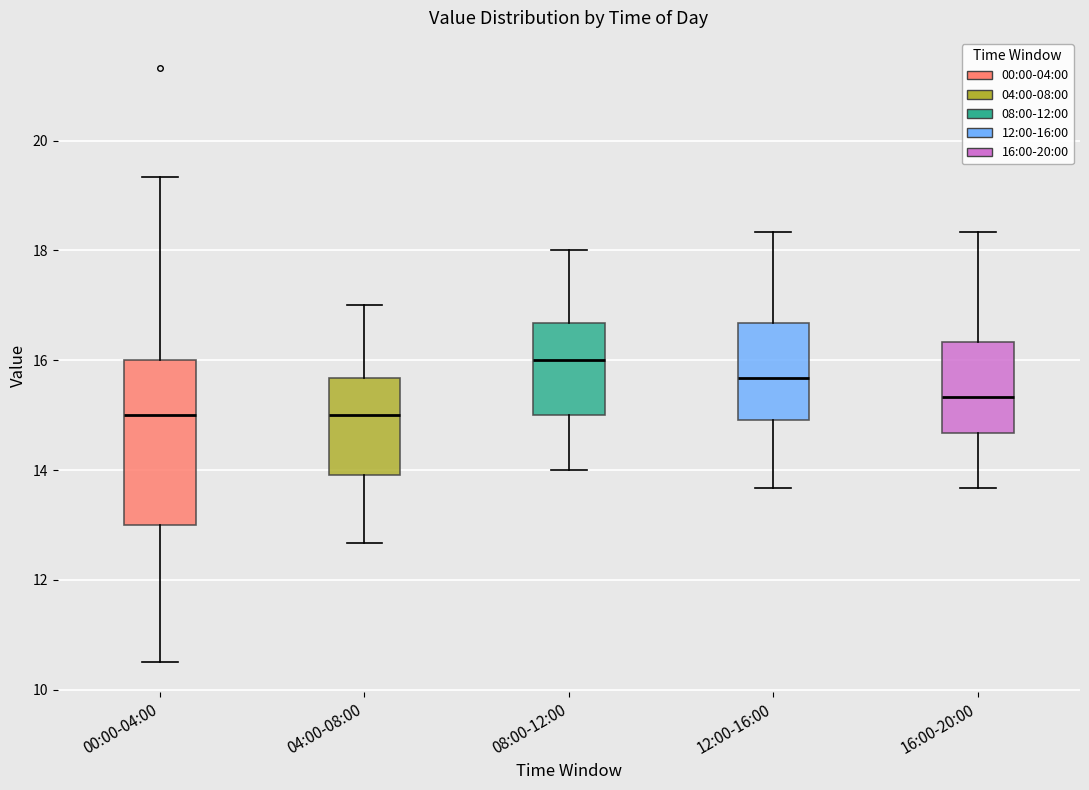

Reading left to right, transcribe this box plot: for each box, give where its median line is, the range the box spans, and where its two whiskers end, as read against the y-axis. The values are not printed on the chart, so give them approximately, as read against the axis.

00:00-04:00: median 15.0, box 13.0 to 16.0, whiskers 10.6 to 19.4
04:00-08:00: median 15.0, box 14.0 to 15.6, whiskers 12.6 to 17.0
08:00-12:00: median 16.0, box 15.0 to 16.6, whiskers 14.0 to 18.0
12:00-16:00: median 15.6, box 15.0 to 16.6, whiskers 13.6 to 18.4
16:00-20:00: median 15.4, box 14.6 to 16.4, whiskers 13.6 to 18.4